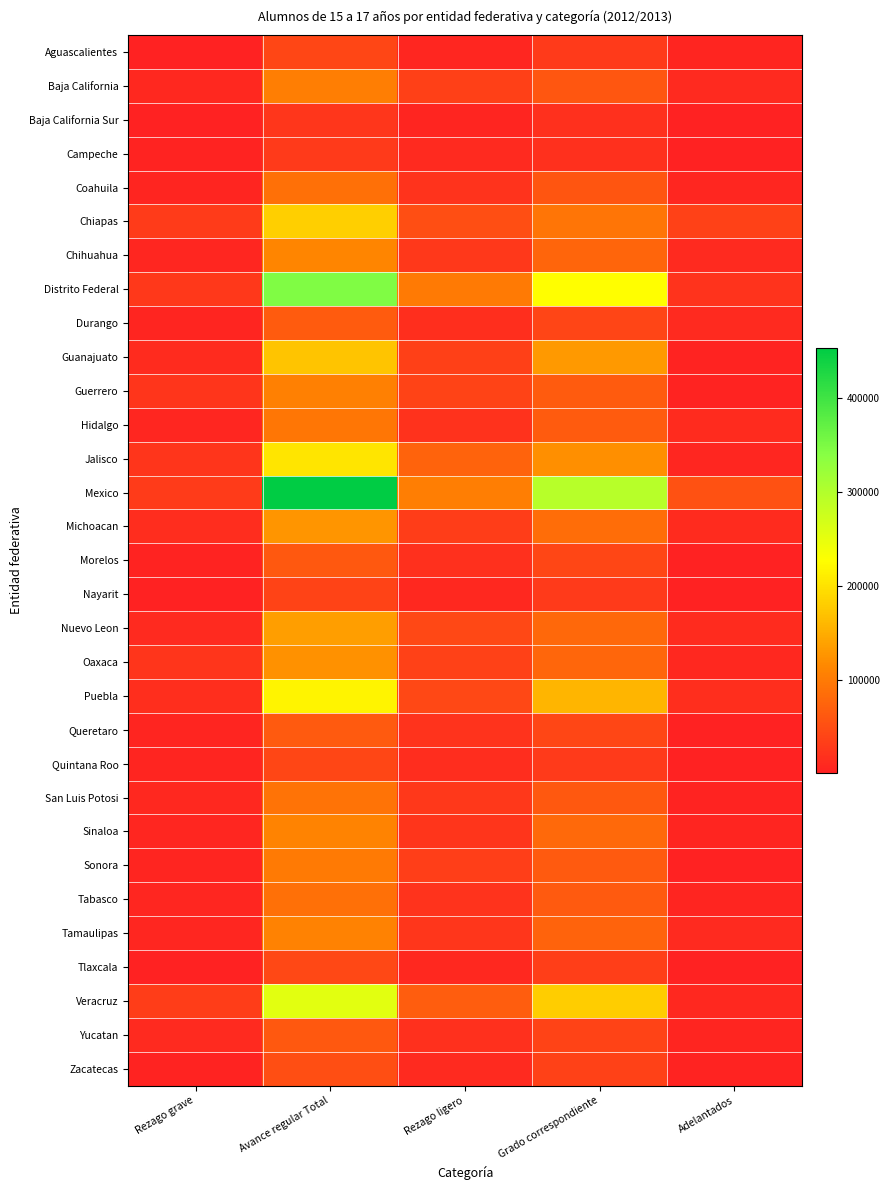

Reading right to left, what are all the values shown in this chart?

Aguascalientes: Adelantados=5789	Grado correspondiente=28454	Rezago ligero=7418	Avance regular Total=41661	Rezago grave=1875
Baja California: Adelantados=9803	Grado correspondiente=60103	Rezago ligero=34831	Avance regular Total=104737	Rezago grave=8471
Baja California Sur: Adelantados=1084	Grado correspondiente=16736	Rezago ligero=5961	Avance regular Total=23781	Rezago grave=1722
Campeche: Adelantados=715	Grado correspondiente=17420	Rezago ligero=10143	Avance regular Total=28278	Rezago grave=3912
Coahuila: Adelantados=7701	Grado correspondiente=58109	Rezago ligero=21806	Avance regular Total=87616	Rezago grave=4776
Chiapas: Adelantados=37419	Grado correspondiente=93806	Rezago ligero=50420	Avance regular Total=181645	Rezago grave=29778
Chihuahua: Adelantados=9583	Grado correspondiente=75473	Rezago ligero=26164	Avance regular Total=111220	Rezago grave=7473
Distrito Federal: Adelantados=20495	Grado correspondiente=226748	Rezago ligero=98711	Avance regular Total=345954	Rezago grave=26423
Durango: Adelantados=10254	Grado correspondiente=39710	Rezago ligero=15438	Avance regular Total=65402	Rezago grave=4506
Guanajuato: Adelantados=3983	Grado correspondiente=131566	Rezago ligero=35401	Avance regular Total=170950	Rezago grave=12903
Guerrero: Adelantados=3510	Grado correspondiente=64568	Rezago ligero=38186	Avance regular Total=106264	Rezago grave=23216
Hidalgo: Adelantados=12295	Grado correspondiente=65294	Rezago ligero=18476	Avance regular Total=96065	Rezago grave=6301
Jalisco: Adelantados=7262	Grado correspondiente=122577	Rezago ligero=73429	Avance regular Total=203268	Rezago grave=22084
Mexico: Adelantados=54012	Grado correspondiente=295353	Rezago ligero=104419	Avance regular Total=453784	Rezago grave=30325
Michoacan: Adelantados=11728	Grado correspondiente=84452	Rezago ligero=31058	Avance regular Total=127238	Rezago grave=14505
Morelos: Adelantados=2093	Grado correspondiente=41574	Rezago ligero=17394	Avance regular Total=61061	Rezago grave=4042
Nayarit: Adelantados=2422	Grado correspondiente=28408	Rezago ligero=8475	Avance regular Total=39305	Rezago grave=2084
Nuevo Leon: Adelantados=11453	Grado correspondiente=80327	Rezago ligero=44108	Avance regular Total=135888	Rezago grave=9757
Oaxaca: Adelantados=9037	Grado correspondiente=77377	Rezago ligero=36649	Avance regular Total=123063	Rezago grave=23372
Puebla: Adelantados=15142	Grado correspondiente=157365	Rezago ligero=44131	Avance regular Total=216638	Rezago grave=16225
Queretaro: Adelantados=1508	Grado correspondiente=42186	Rezago ligero=20496	Avance regular Total=64190	Rezago grave=5215
Quintana Roo: Adelantados=1241	Grado correspondiente=27780	Rezago ligero=14153	Avance regular Total=43174	Rezago grave=4773
San Luis Potosi: Adelantados=3666	Grado correspondiente=62081	Rezago ligero=26484	Avance regular Total=92231	Rezago grave=8757
Sinaloa: Adelantados=5363	Grado correspondiente=81899	Rezago ligero=22950	Avance regular Total=110212	Rezago grave=6571
Sonora: Adelantados=1533	Grado correspondiente=62983	Rezago ligero=33585	Avance regular Total=98101	Rezago grave=4944
Tabasco: Adelantados=4662	Grado correspondiente=62997	Rezago ligero=20228	Avance regular Total=87887	Rezago grave=6201
Tamaulipas: Adelantados=9902	Grado correspondiente=74057	Rezago ligero=24082	Avance regular Total=108041	Rezago grave=6422
Tlaxcala: Adelantados=1740	Grado correspondiente=33673	Rezago ligero=9155	Avance regular Total=44568	Rezago grave=1817
Veracruz: Adelantados=8411	Grado correspondiente=179952	Rezago ligero=66786	Avance regular Total=255149	Rezago grave=32258
Yucatan: Adelantados=5485	Grado correspondiente=37984	Rezago ligero=18362	Avance regular Total=61831	Rezago grave=9776
Zacatecas: Adelantados=3226	Grado correspondiente=36720	Rezago ligero=10924	Avance regular Total=50870	Rezago grave=2897